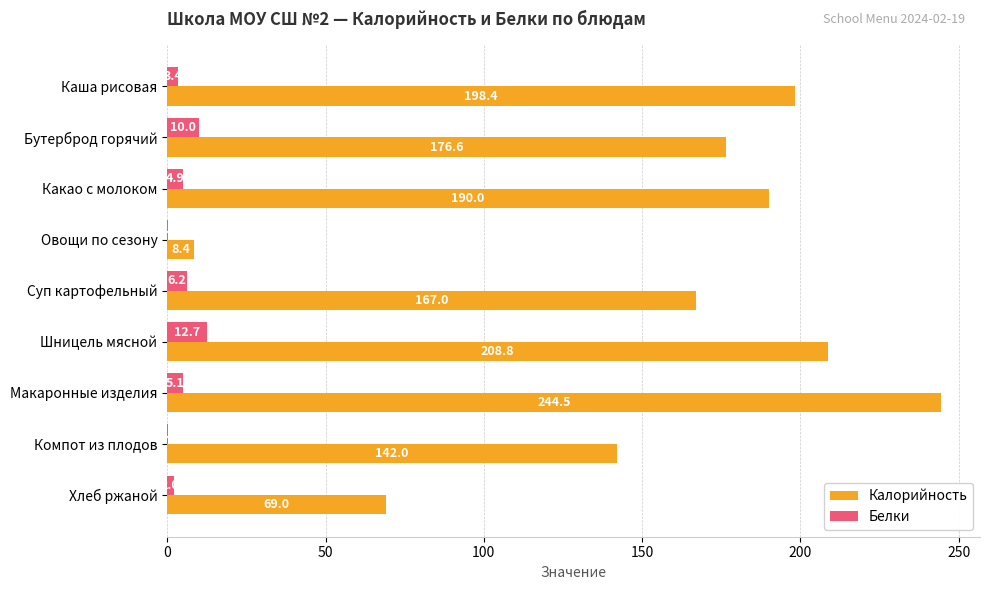

What is the sum of all Калорийность values?

1404.7